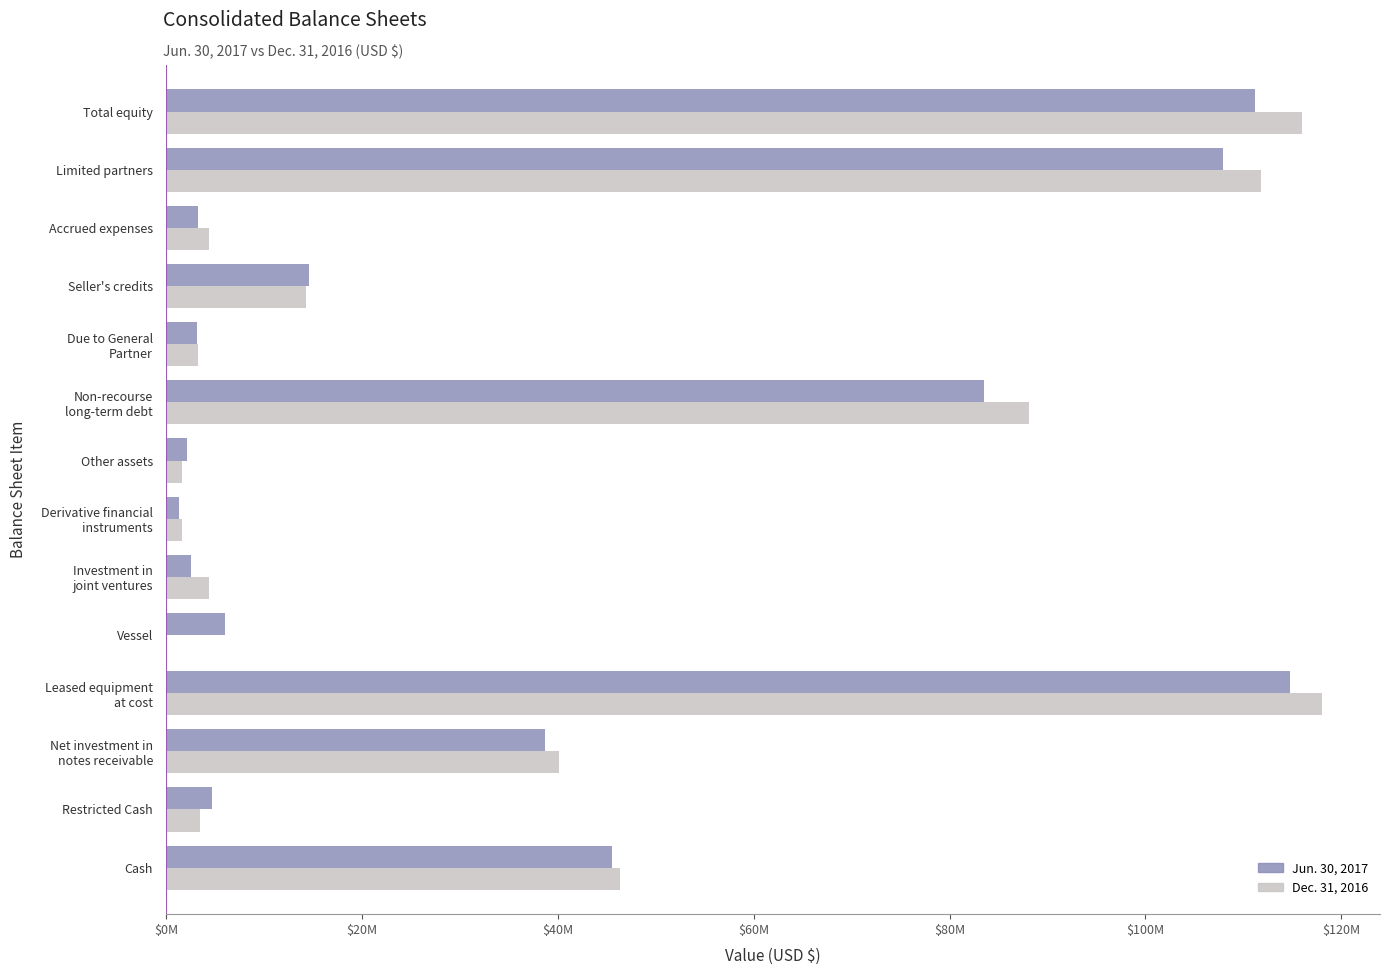

What is the difference between the maximum and second lowest values in the Jun. 30, 2017 series?

112613873